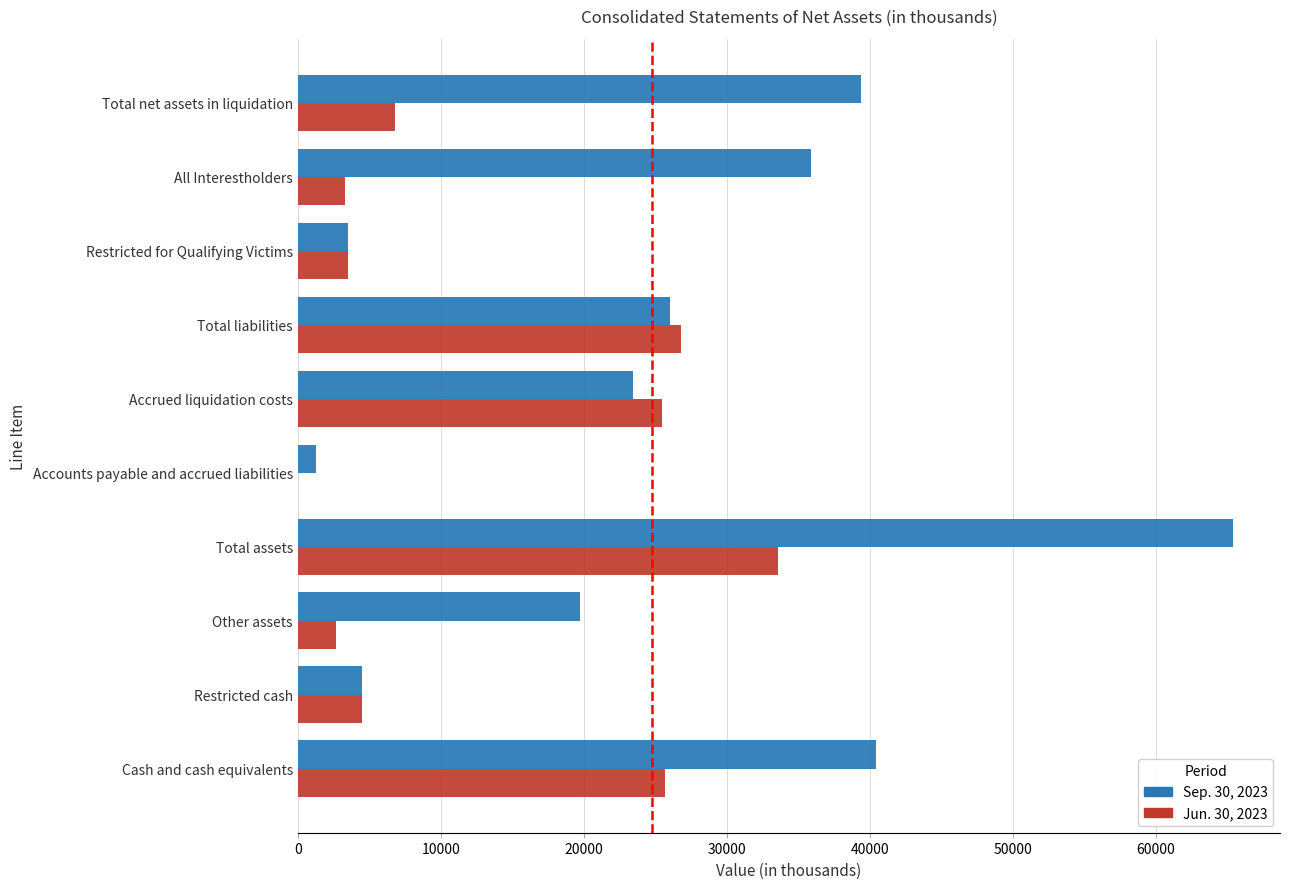

Which label corresponds to the largest value in the chart?

Total assets